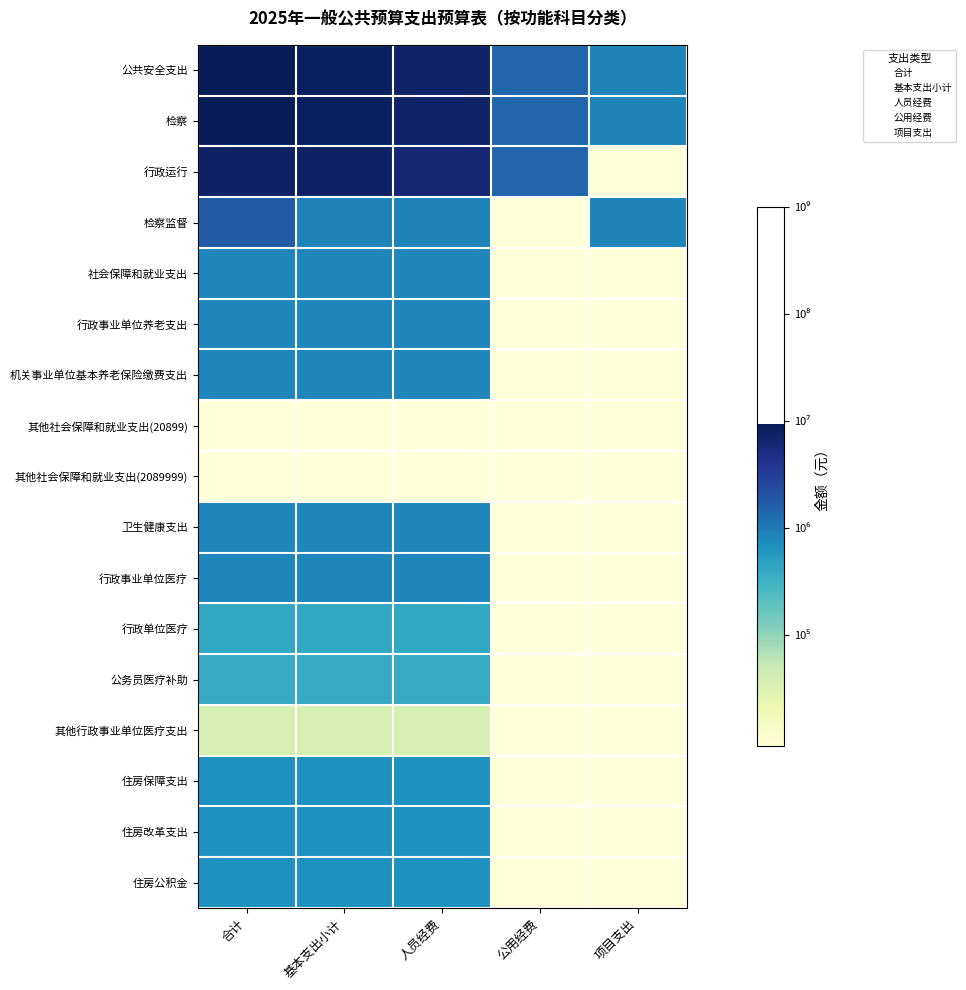

How many values in the 公共安全支出 series are below 6?

1